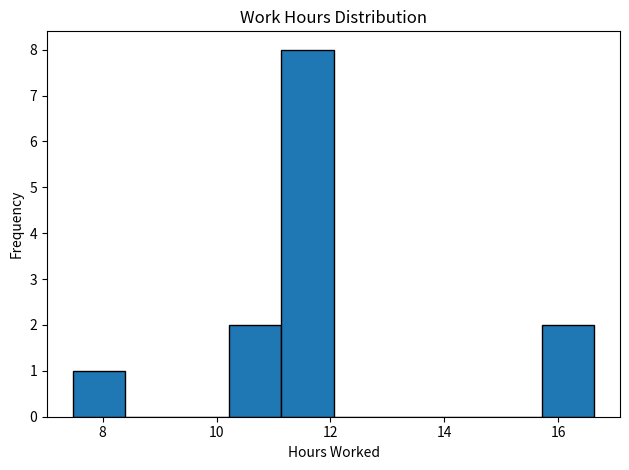

What is the height of the bar covering 10.2 to 11.2 on the x-axis? Neither the bar edges nor the heights are printed on the chart, so give them approximately, as read against the axes.

2